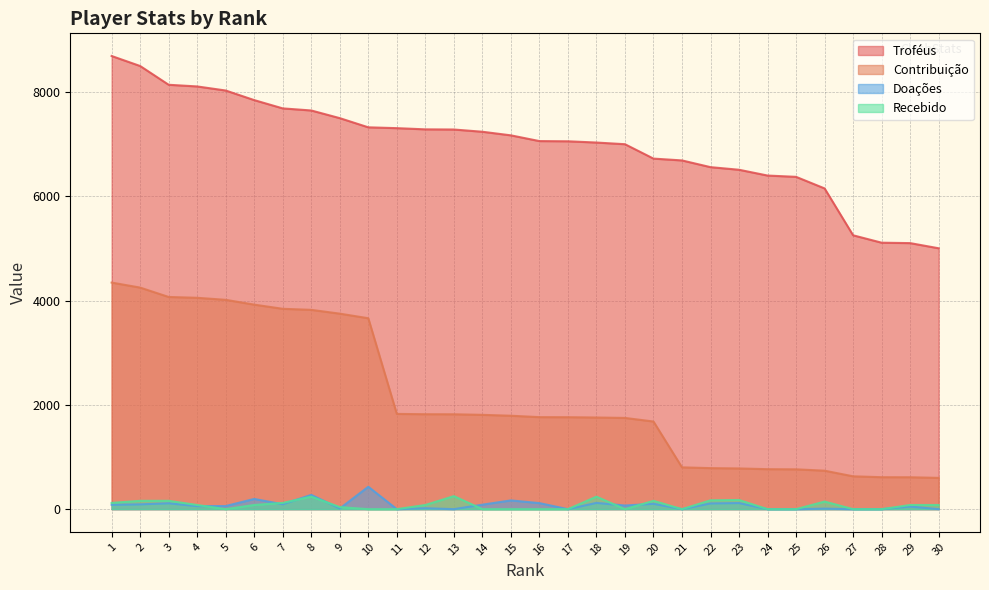

At how many categories does at least one series exceed 983?

30